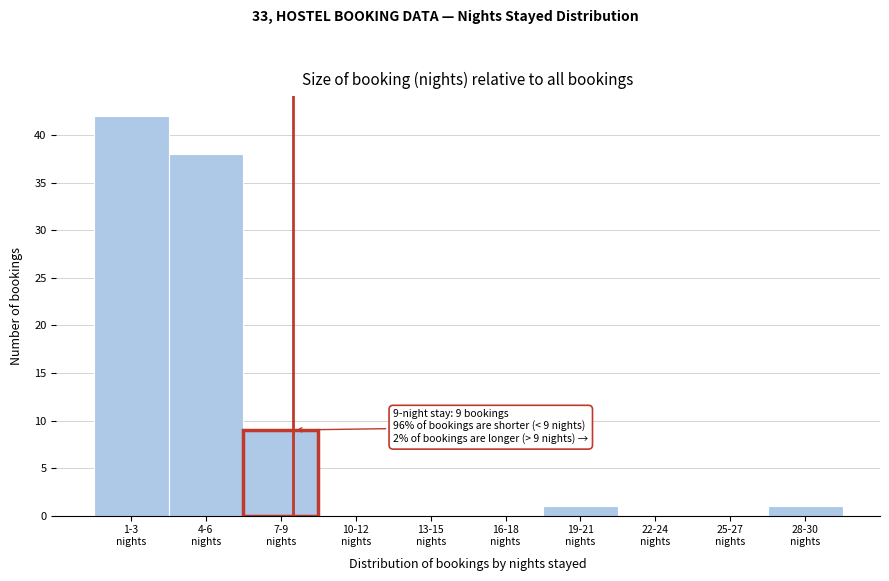

What is the maximum value shown in the chart?

42